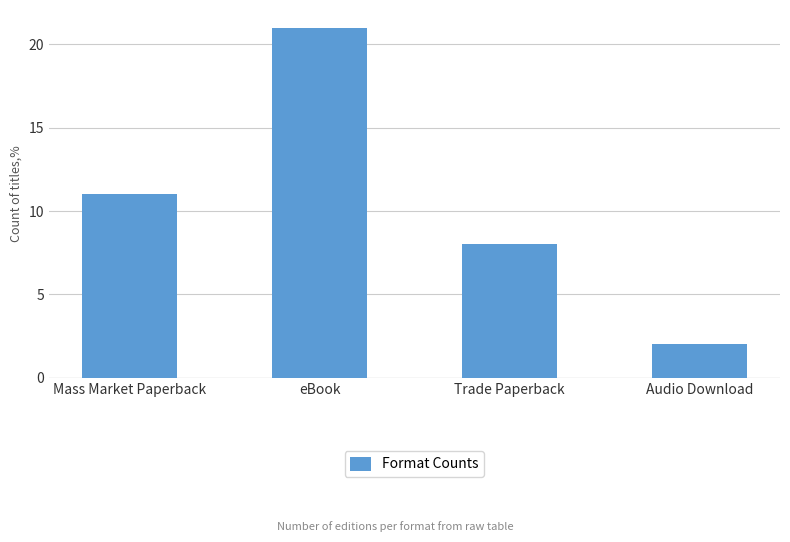

Which category has the highest value across all series?

eBook